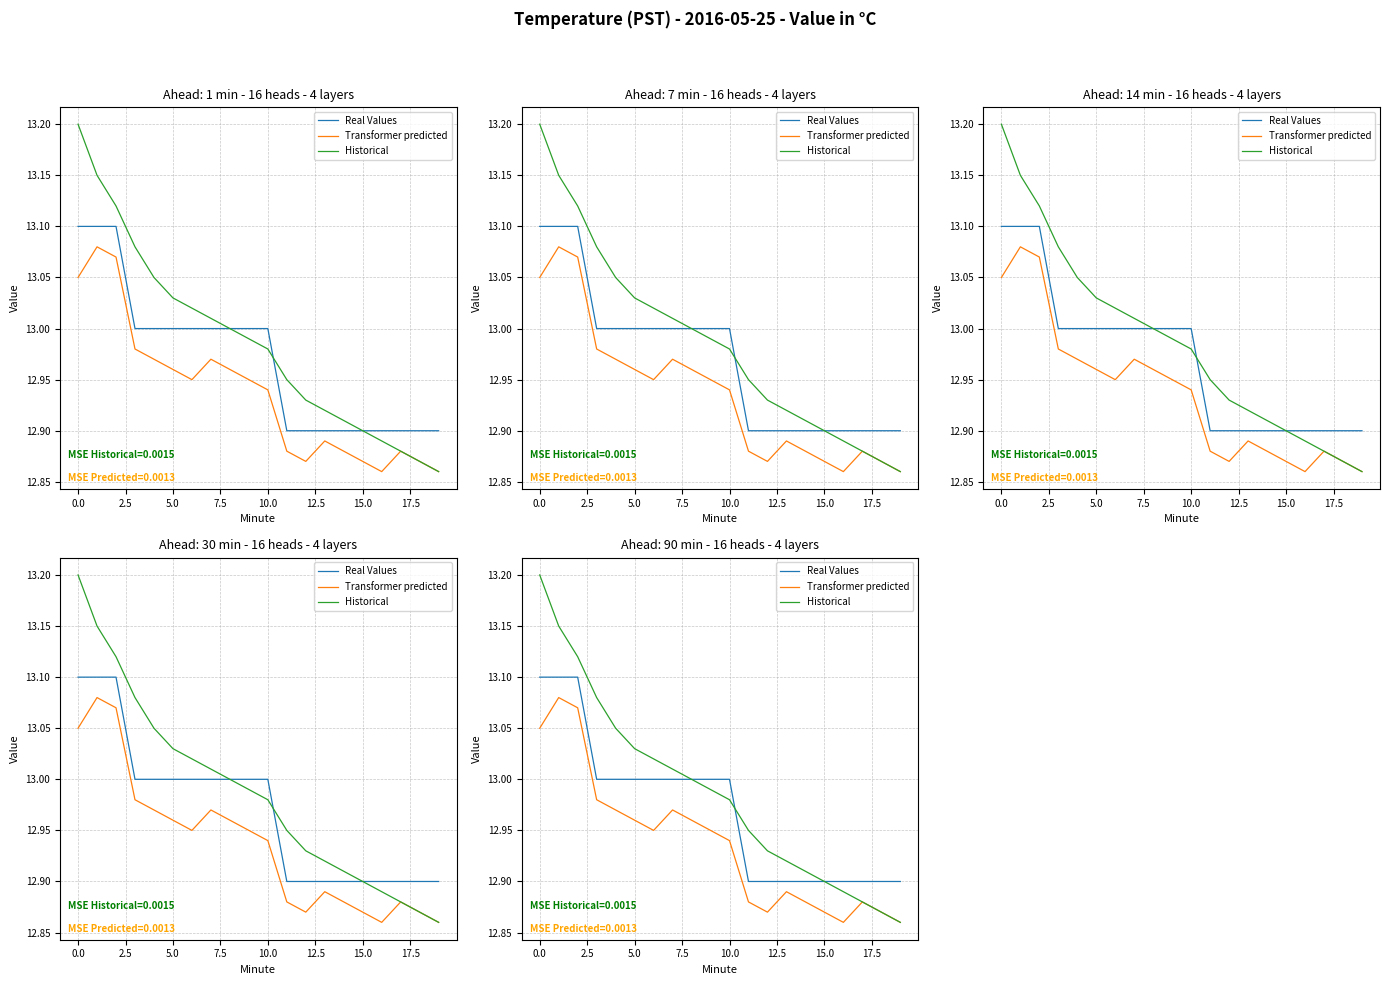

What is the average value of the Real Values series?

13.0